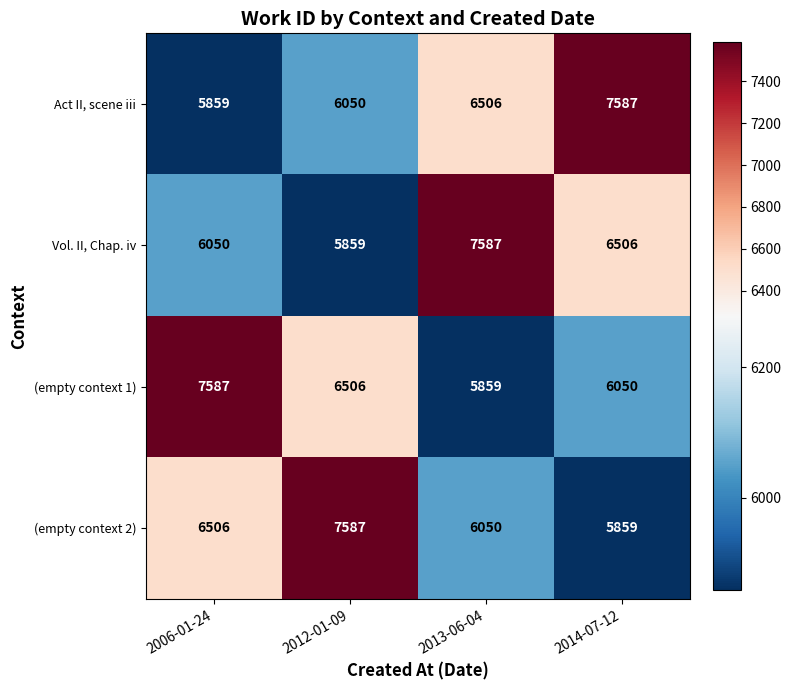

At 2012-01-09, list the series in order from largest to smallest.

(empty context 2), (empty context 1), Act II, scene iii, Vol. II, Chap. iv